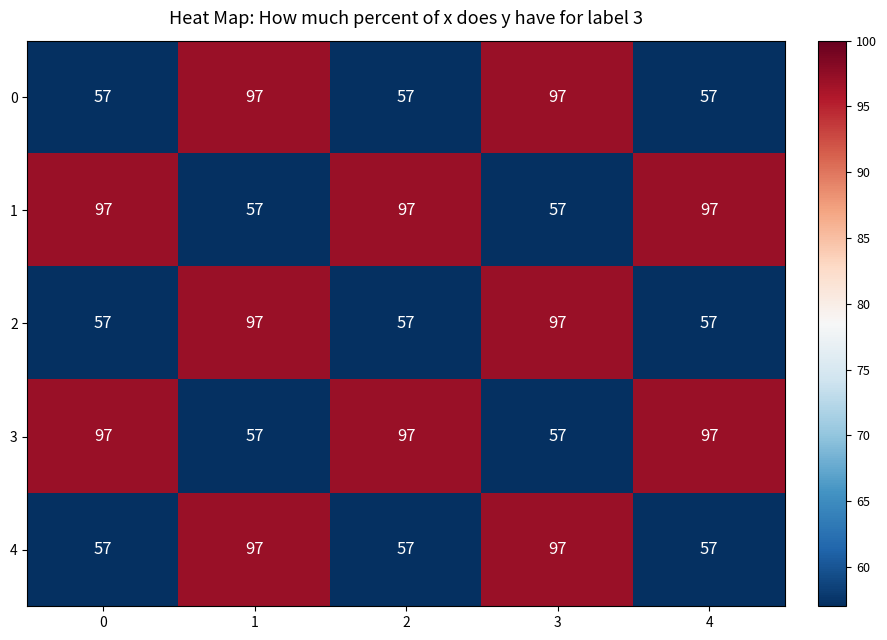

What is the minimum value shown in the chart?

57